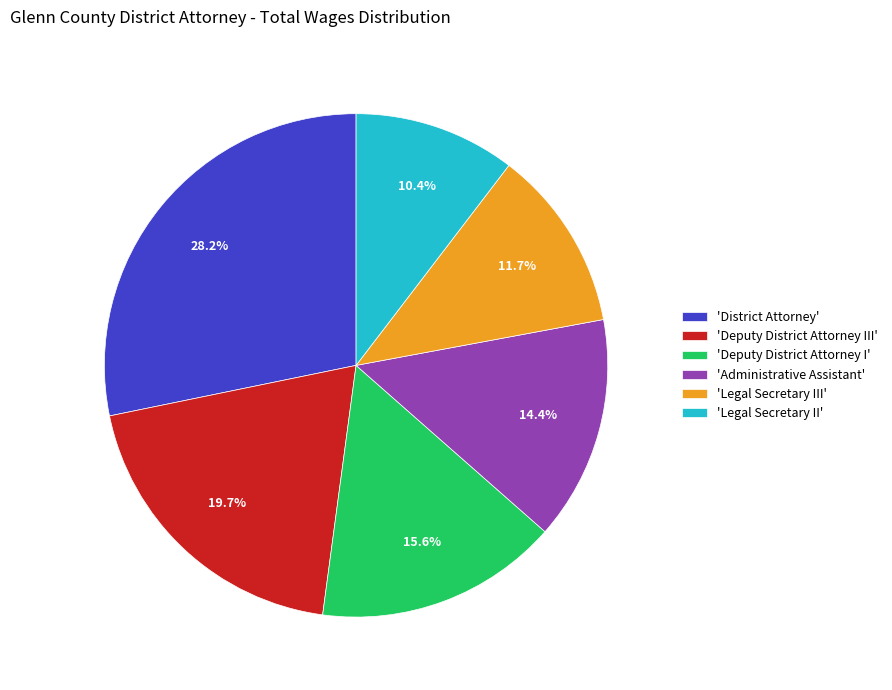

What portion of the pie excludes 'Administrative Assistant'?

85.6%